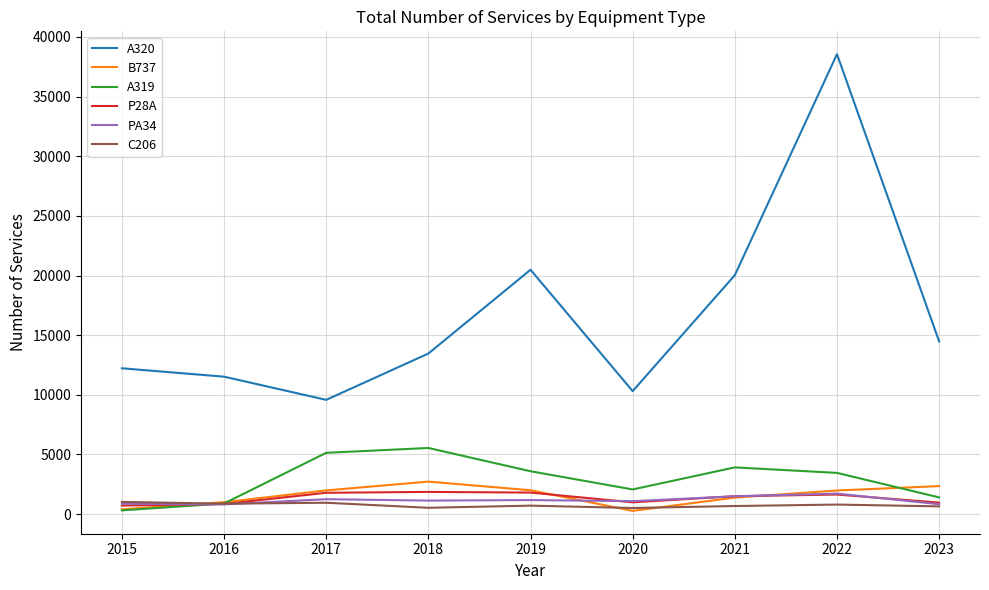

Is the value of A319 at 2019 greater than the value of B737 at 2016?

Yes